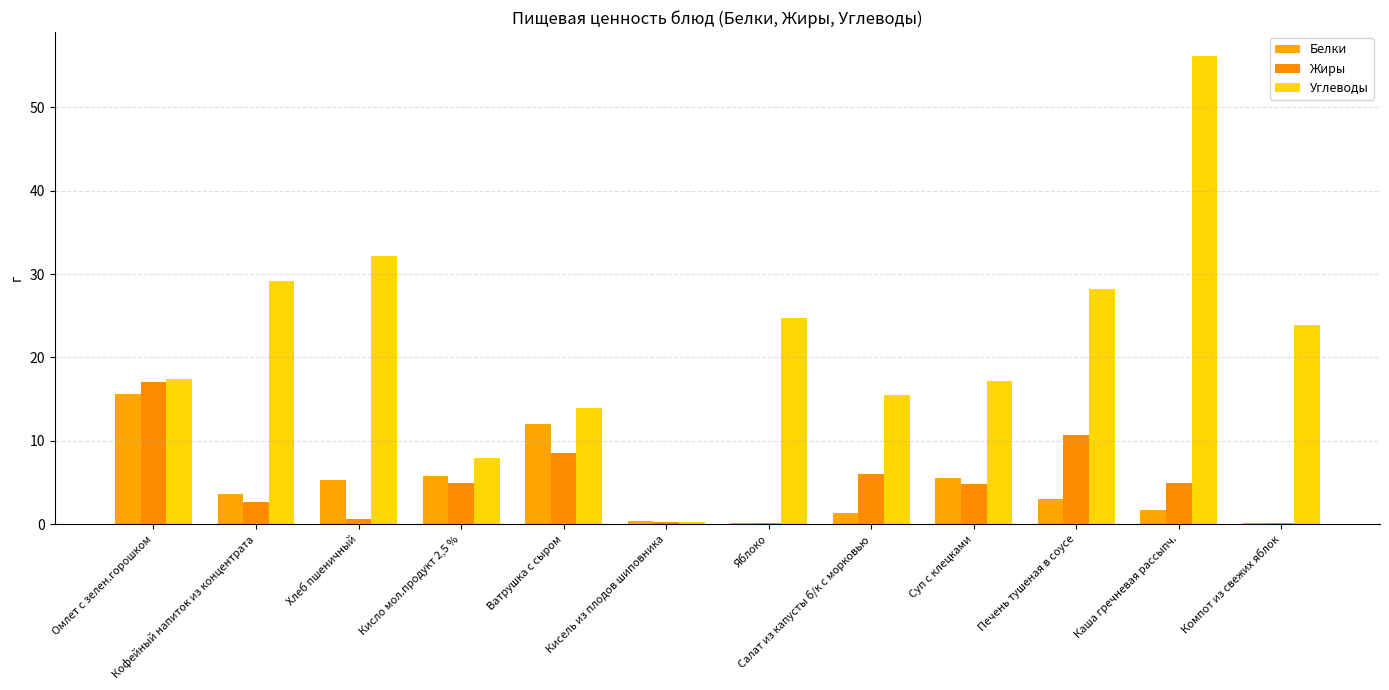

How many groups of bars are there?

12